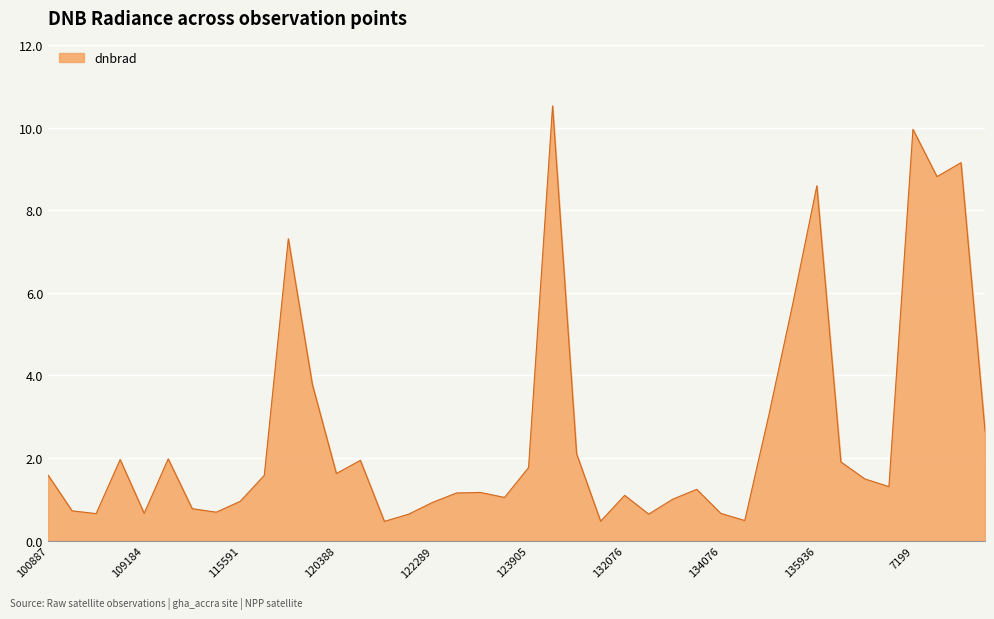

What is the difference between the maximum and minimum values?

10.1